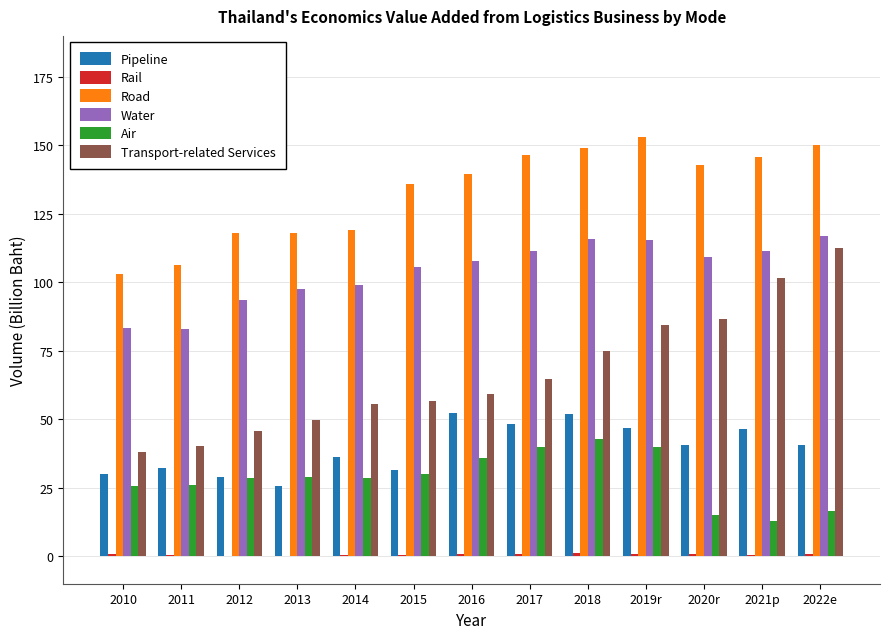

True or false: Transport-related Services has a value of 55.6 at 2014.

True